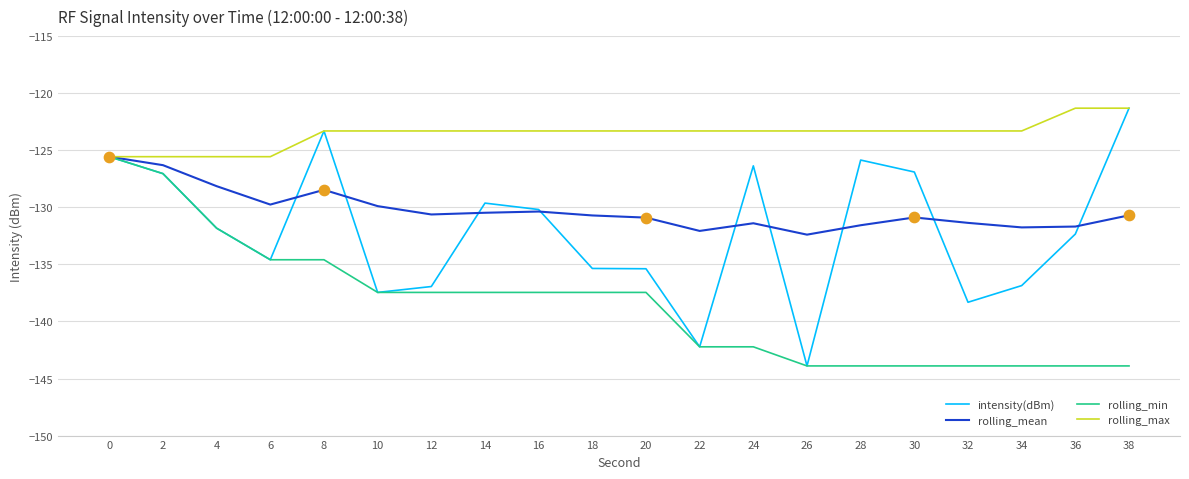

Which series has the largest total across all categories?

rolling_max